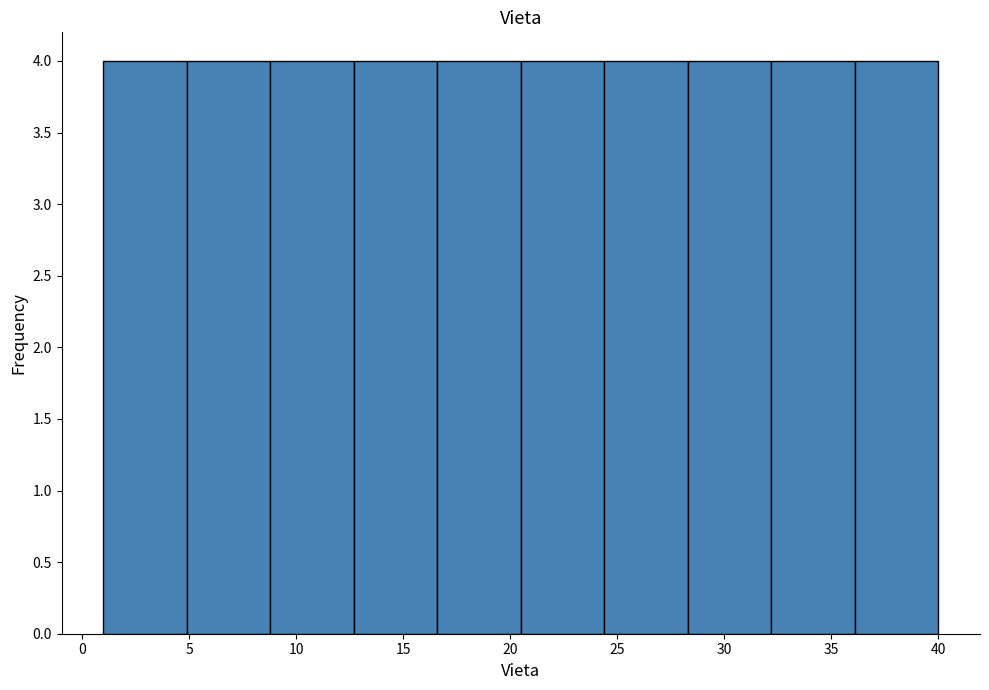

Reading left to right, list every bar in this chart as the range it spans on the x-axis followed by its height. Neither the bar edges nor the heights are printed on the chart, so give them approximately, as read against the axes.

1.0 to 4.9: 4
4.9 to 8.8: 4
8.8 to 12.7: 4
12.7 to 16.6: 4
16.6 to 20.5: 4
20.5 to 24.4: 4
24.4 to 28.3: 4
28.3 to 32.2: 4
32.2 to 36.1: 4
36.1 to 40.0: 4